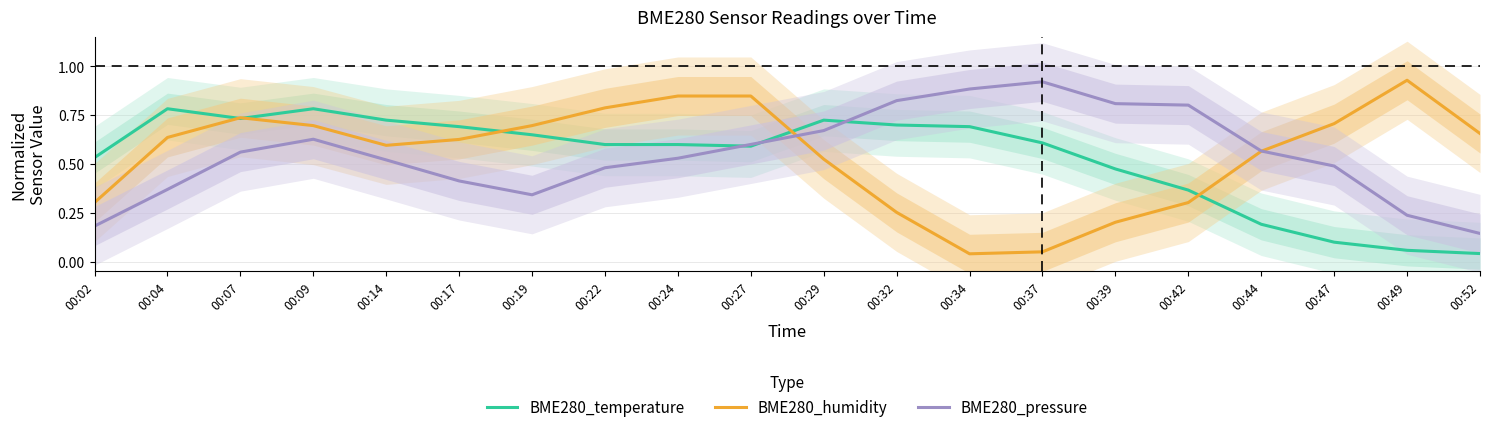

What is the sum of all BME280_pressure values?

11.0